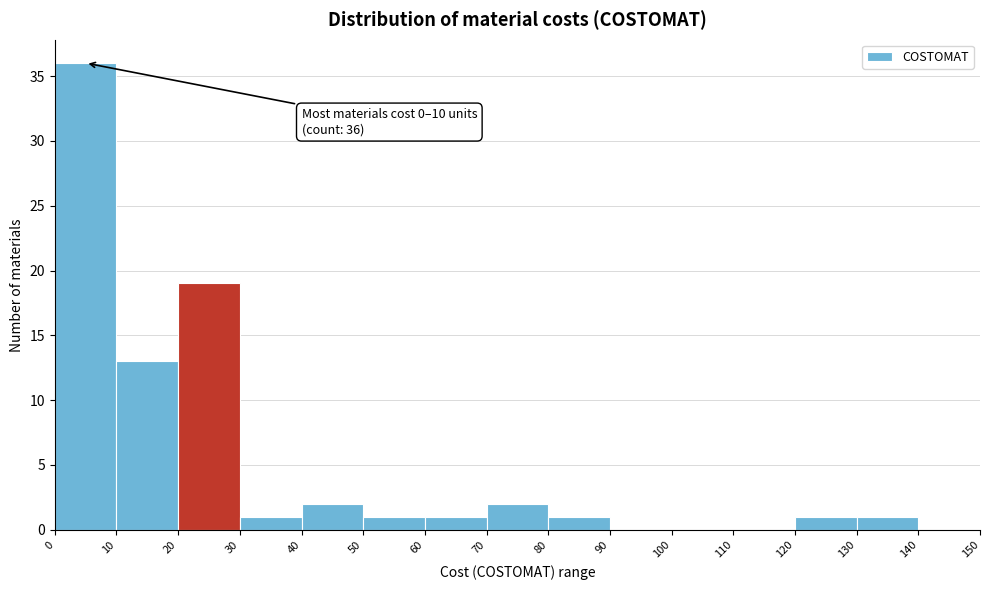

Over which range of the x-axis is the bar tallest?

0 to 10